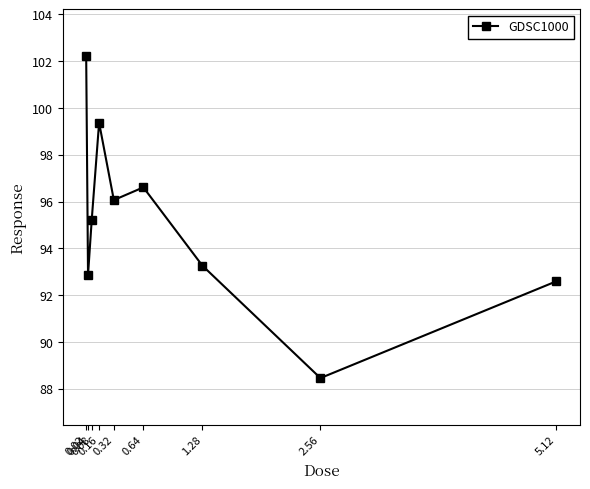

Is it true that the value at 0.04 is 92.9?

True